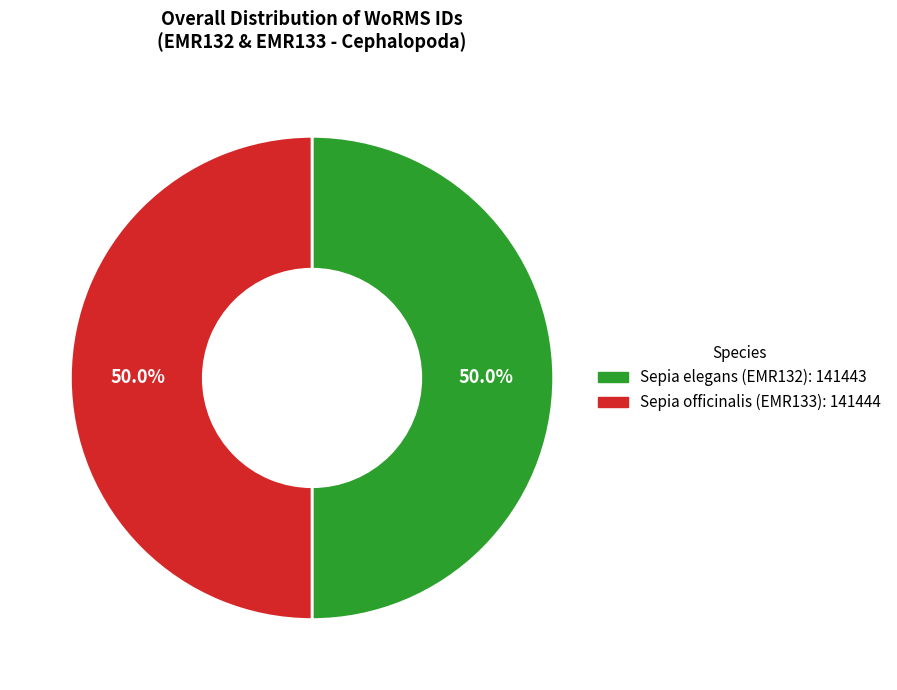

Approximately how many times larger is the value at Sepia elegans (EMR132) compared to Sepia officinalis (EMR133)?

1.0